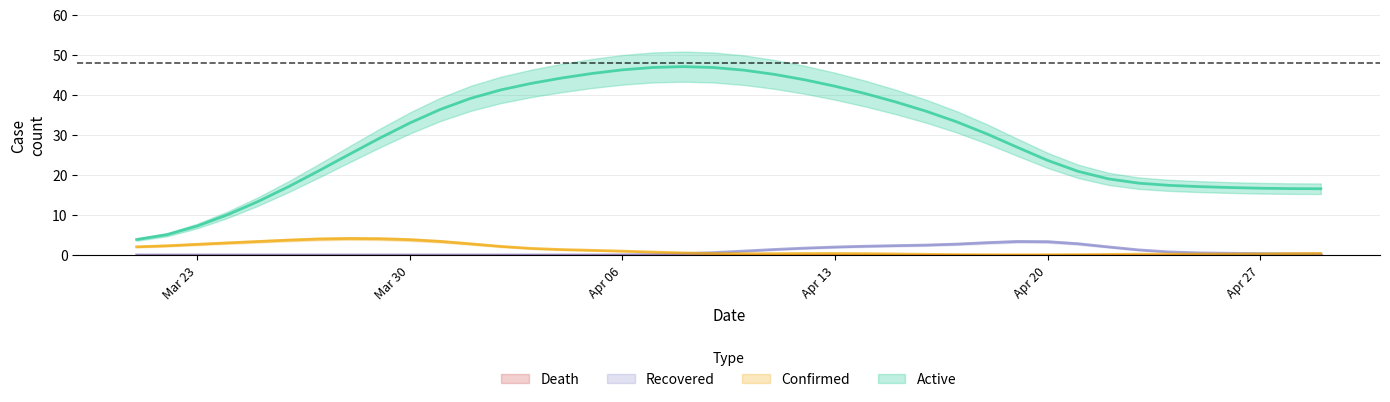

True or false: Confirmed and Active intersect in this chart.

False